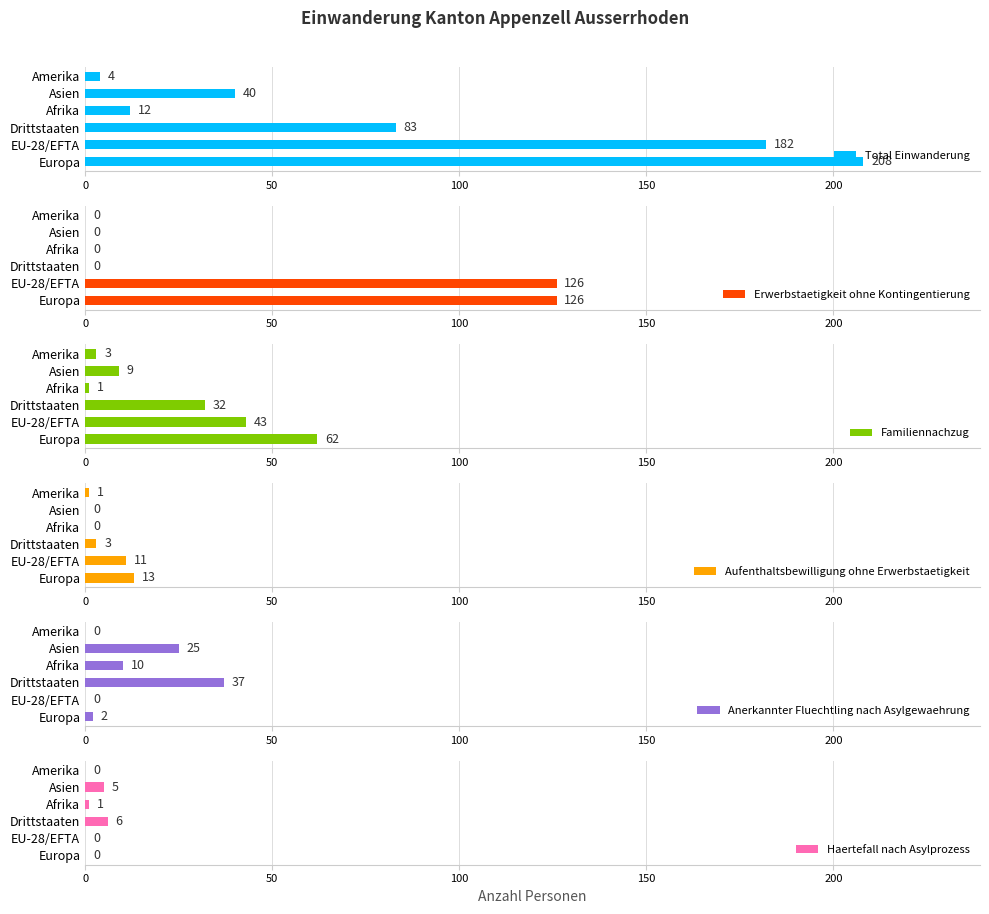

Where is Aufenthaltsbewilligung ohne Erwerbstaetigkeit nearest to the value 6?

Drittstaaten